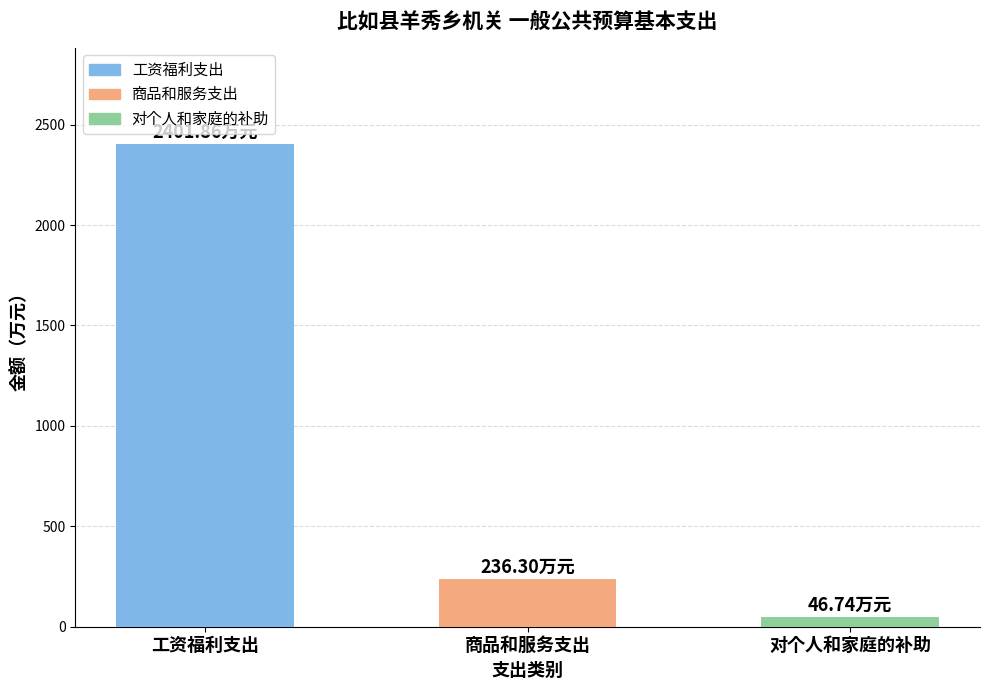

List the labels in order of value, largest first.

工资福利支出, 商品和服务支出, 对个人和家庭的补助